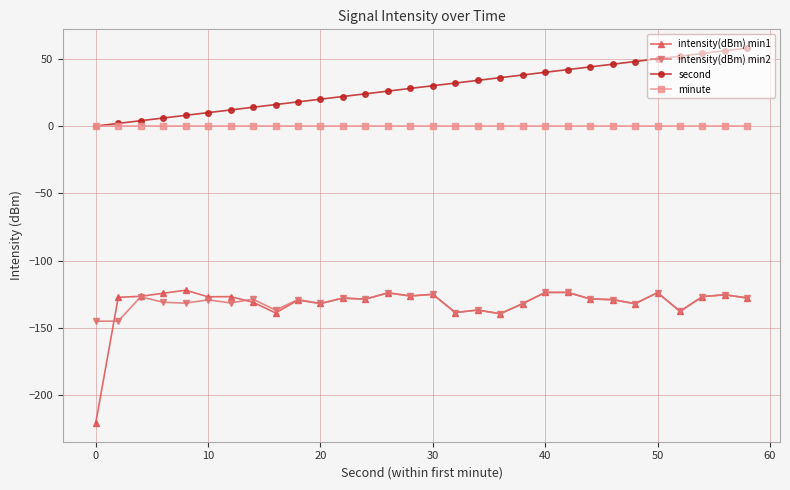

True or false: intensity(dBm) min1 and minute cross at least once.

False